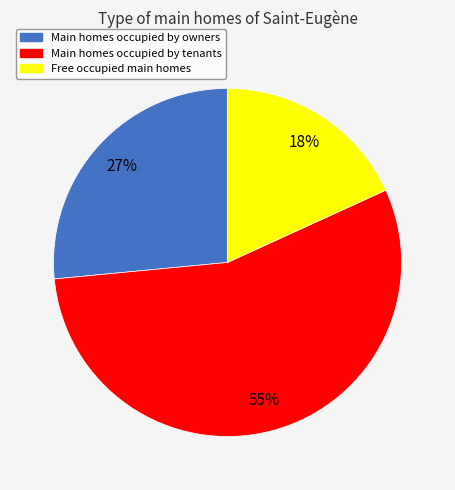

Does any single category account for the majority?

Yes